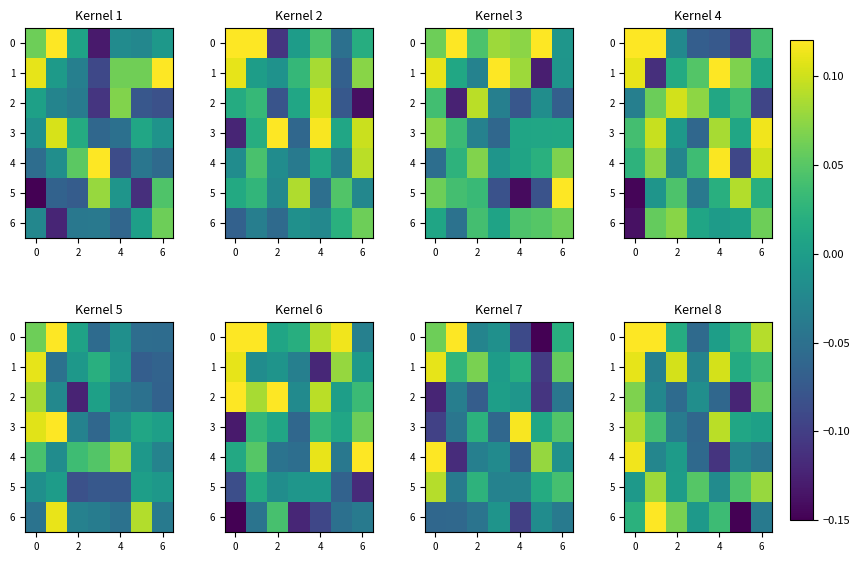

At 2, list the series in order from largest to smallest.

row_1, row_6, row_0, row_5, row_4, row_3, row_2